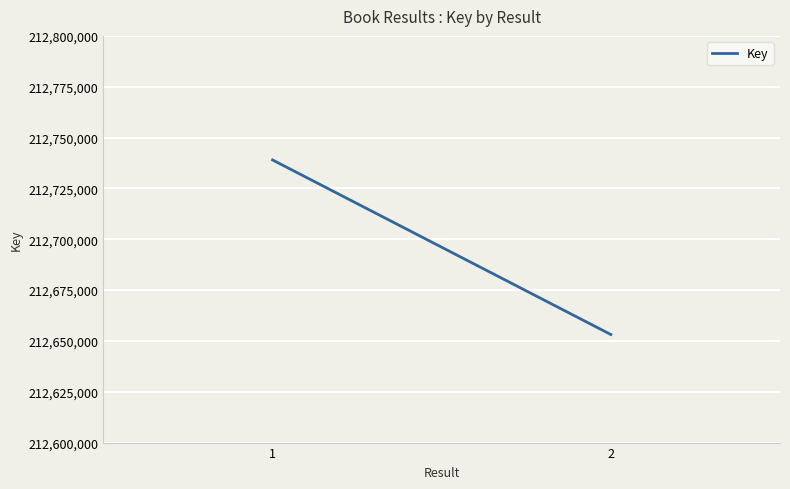

How many lines are shown in the chart?

1